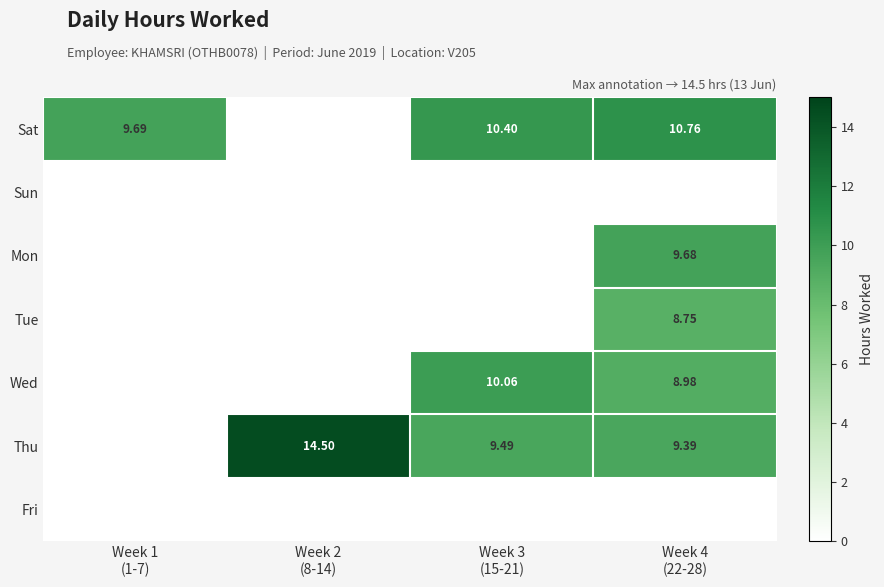

True or false: Tue has a value of -6.0 at Week 3 (15-21).

False